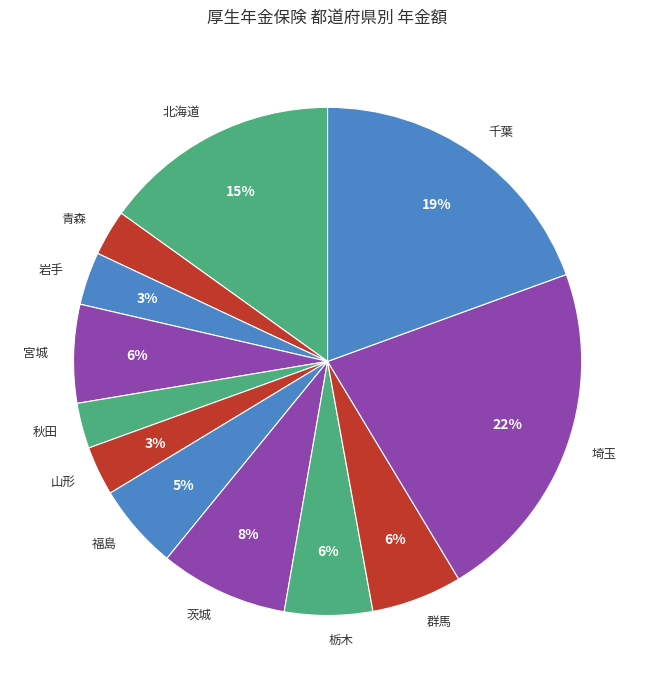

What percentage is the 秋田 slice, to the nearest percent?

3%